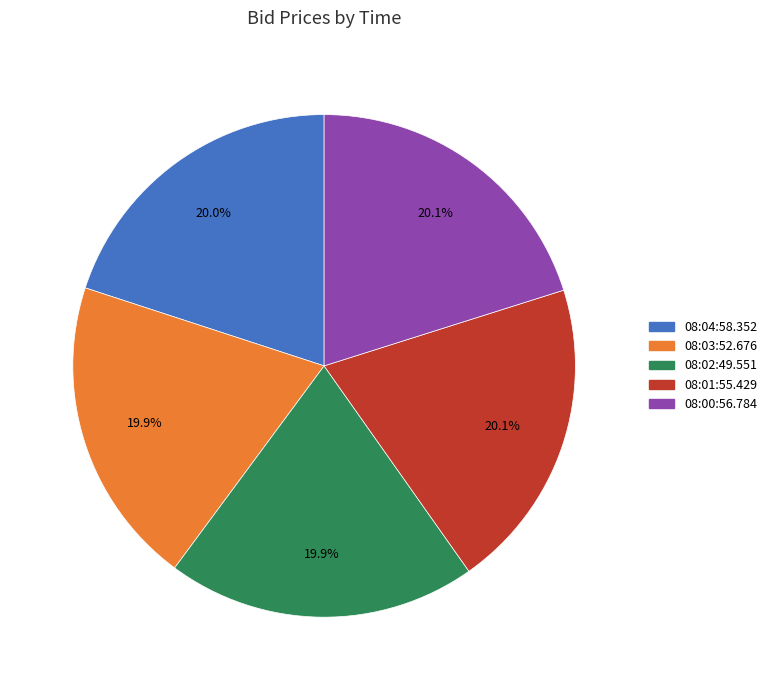

The 08:04:58.352 slice represents 20% of the pie. True or false?

True